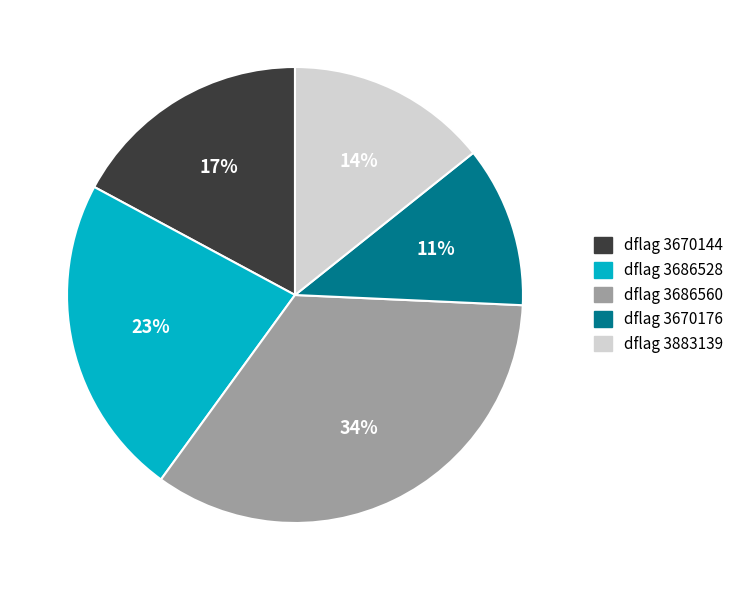

To the nearest percent, what is the difference between the largest and smallest slice percentages?

23%